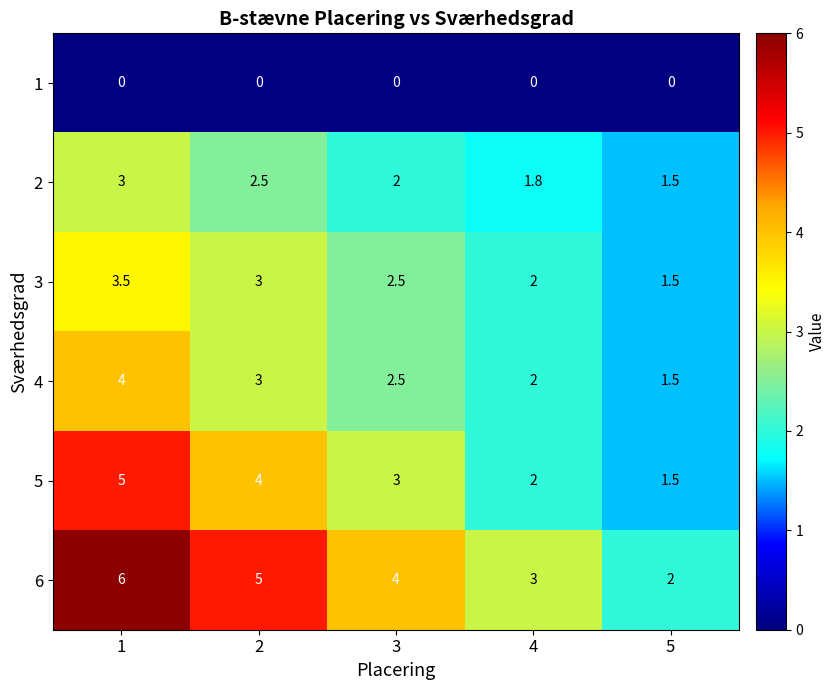

Which series has the largest total across all categories?

6